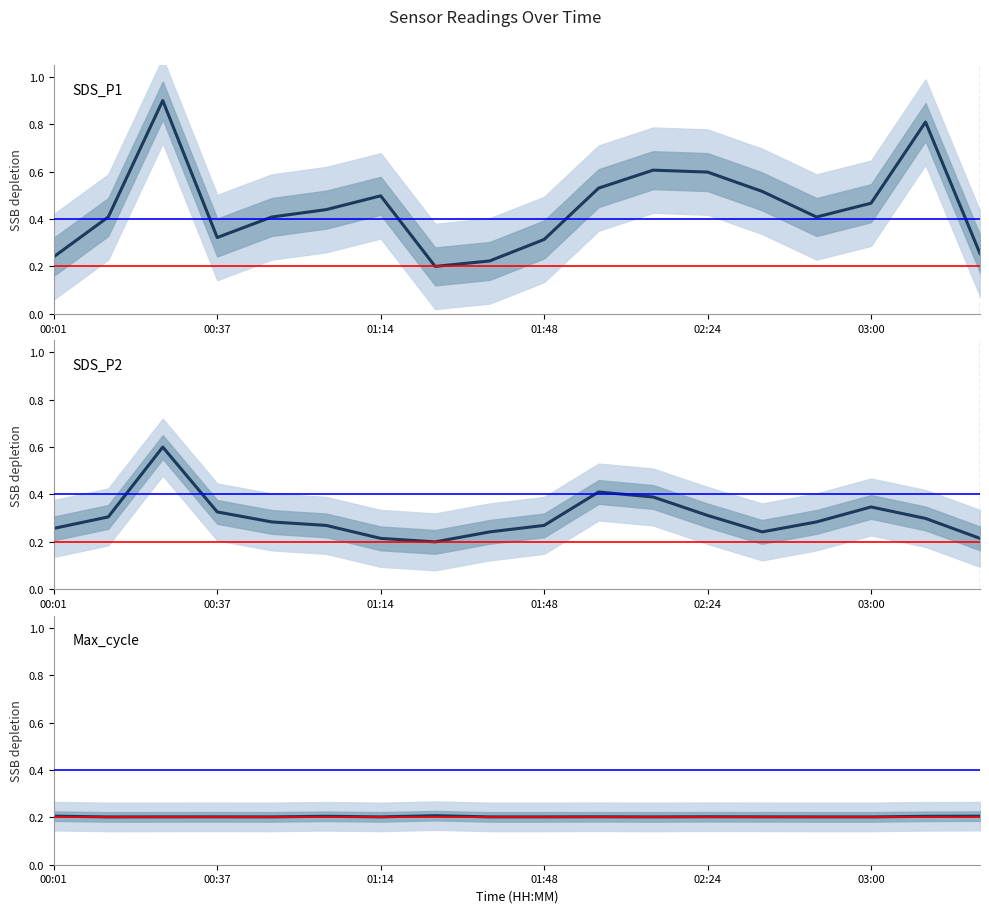

Rank the series by their average value, from highest to lowest.

SDS_P1, SDS_P2, Max_cycle